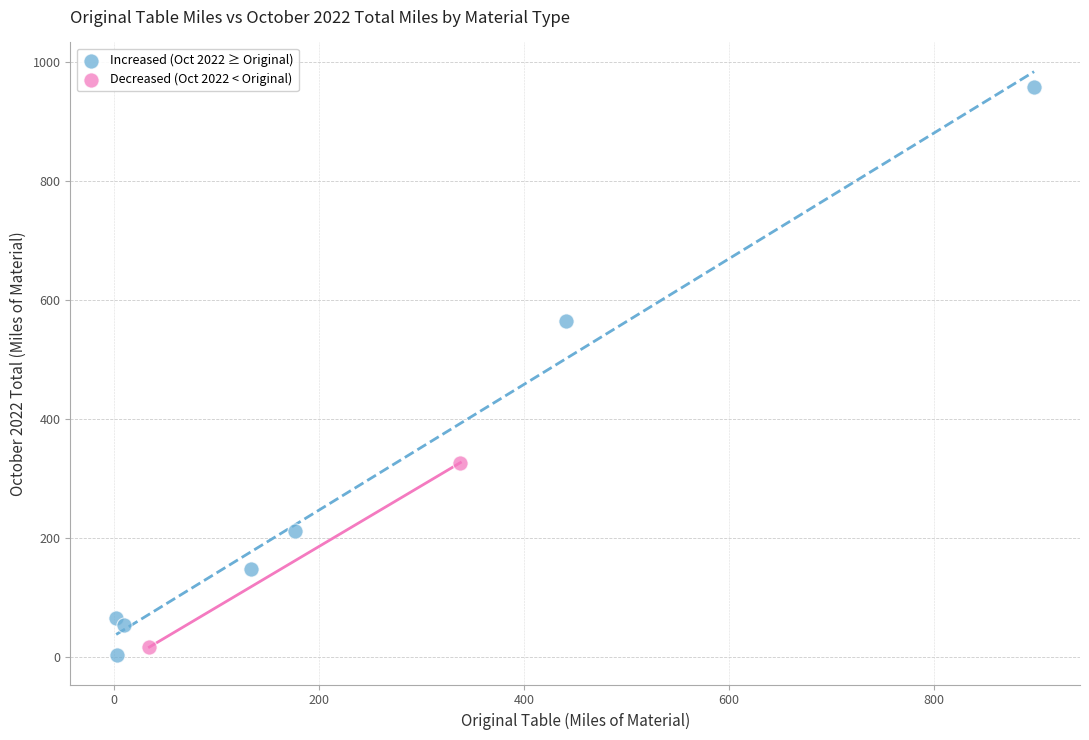

Which series has the largest Y range (max minus min)?

Increased (Oct 2022 ≥ Original)